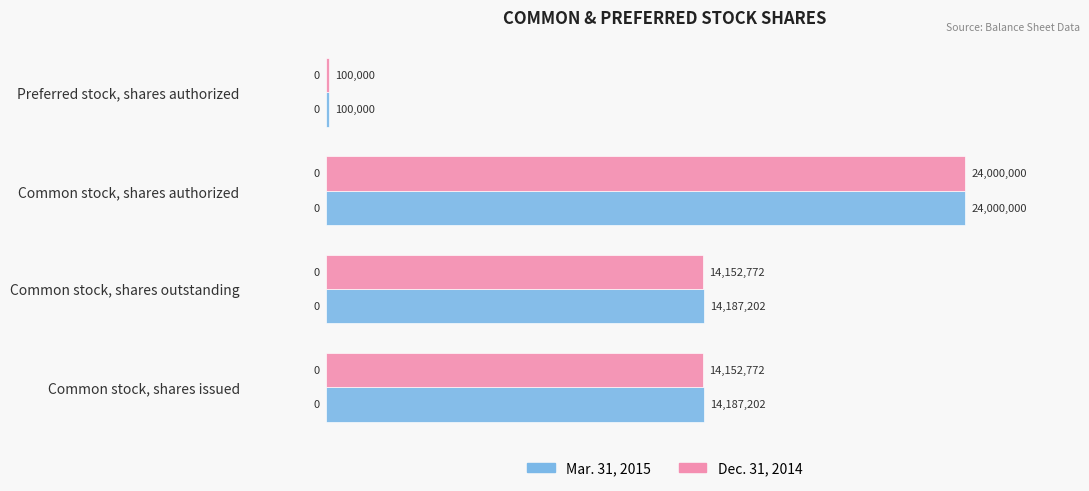

What are all the series names shown in the legend?

Mar. 31, 2015, Dec. 31, 2014